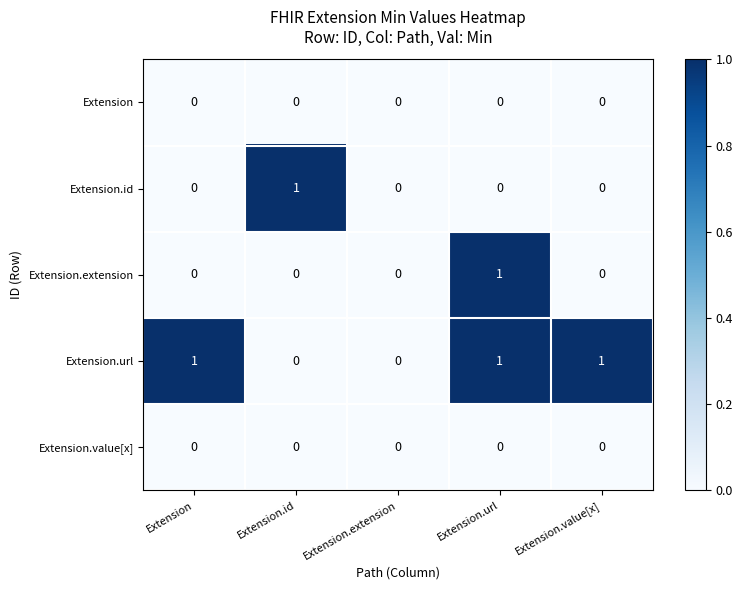

The Extension.extension series shows 0 at Extension.url. True or false?

False